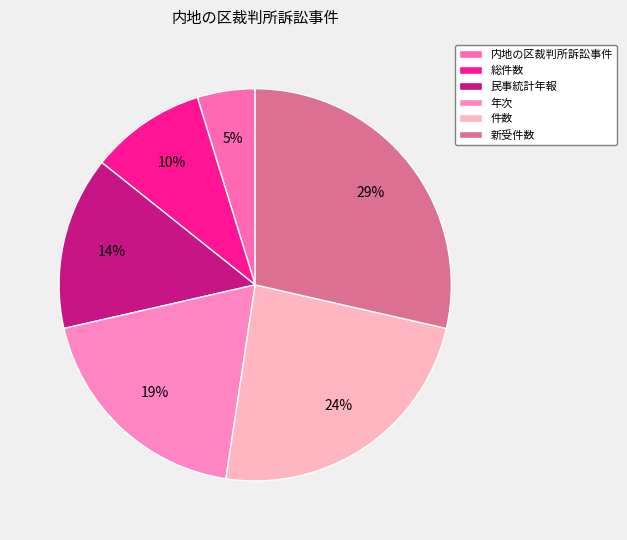

The 年次 slice represents 19% of the pie. True or false?

True